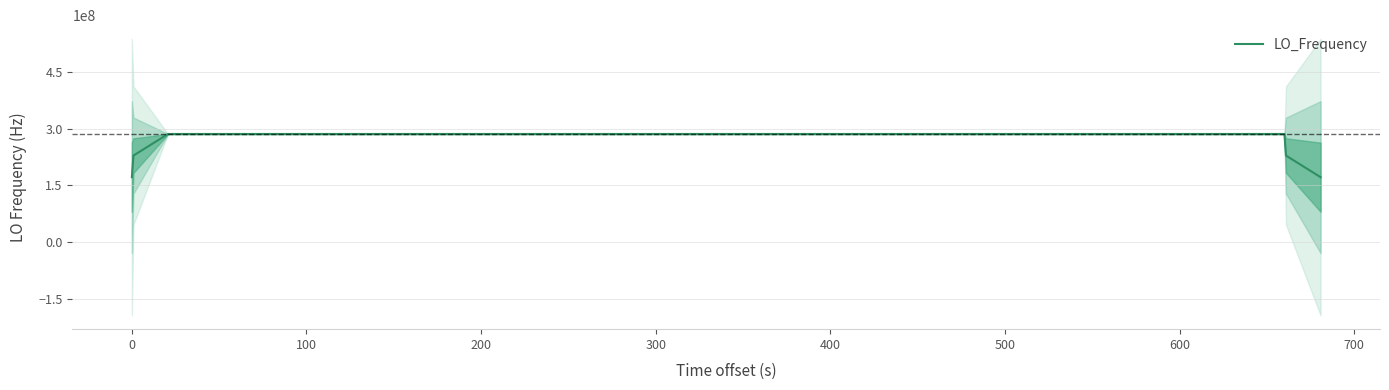

How many points are higher than both their immediate neighbors (excluding endpoints)?

5